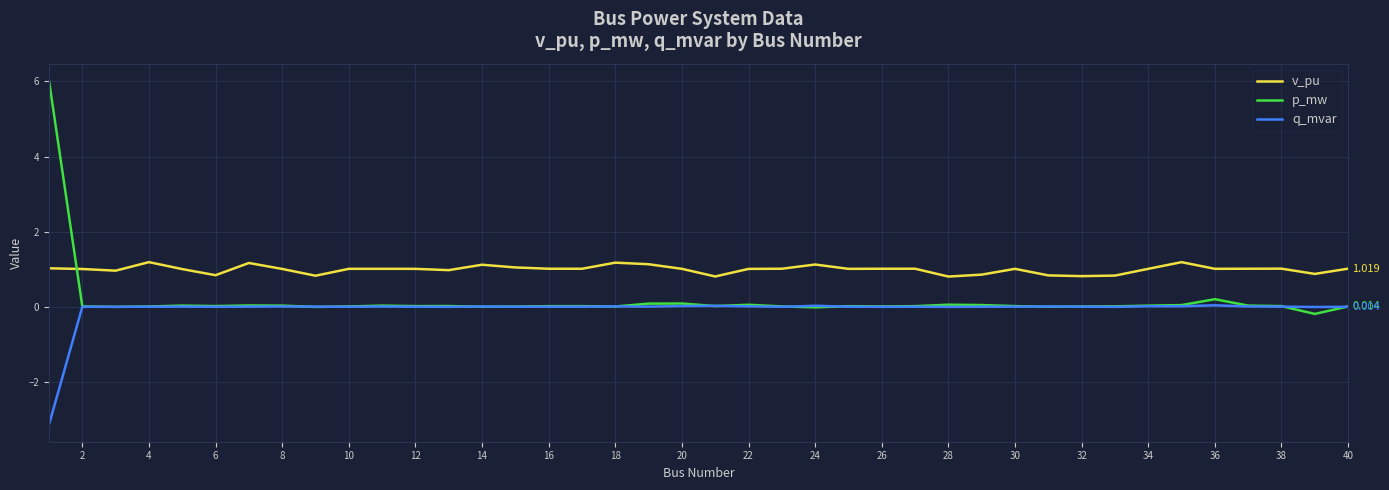

Rank the series by their maximum value, from highest to lowest.

p_mw, v_pu, q_mvar